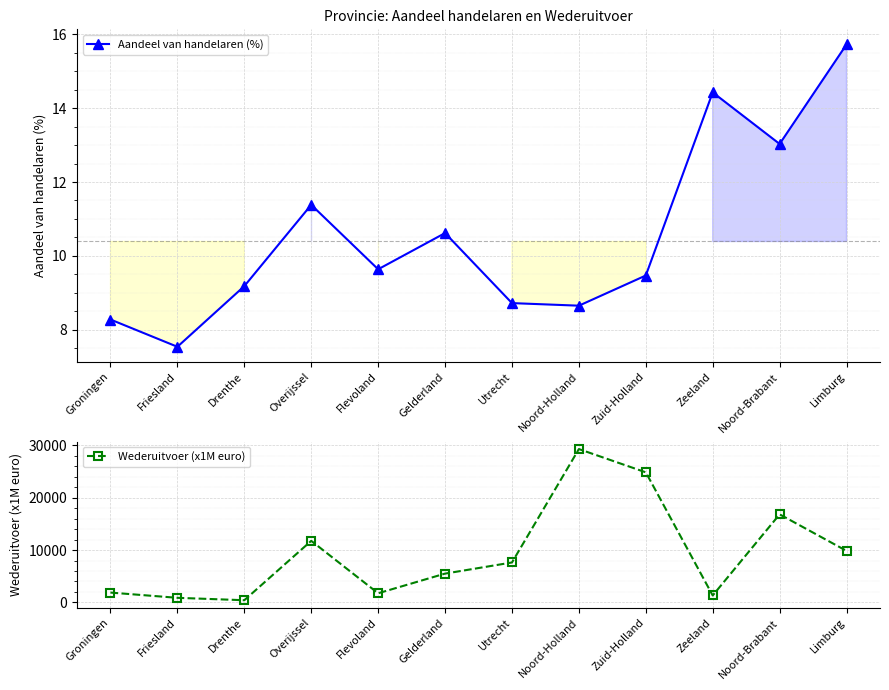

In Aandeel van handelaren (%), how many points are lower than both neighbors (excluding endpoints)?

4